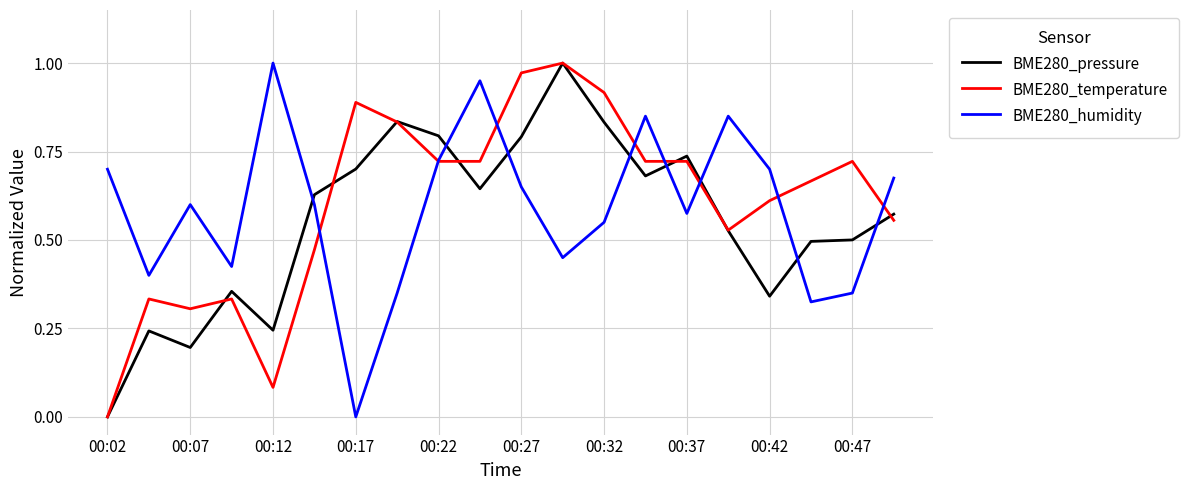

How many distinct data groups are displayed?

3